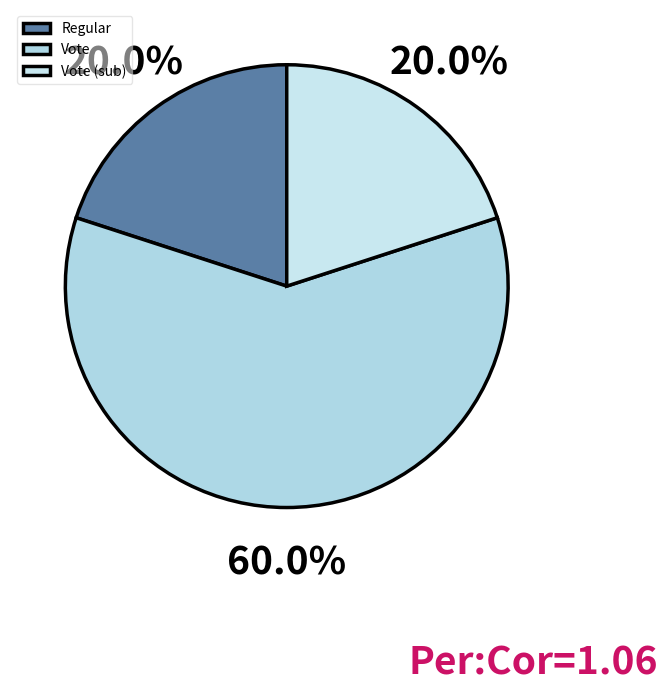

How many segments does this pie chart have?

3